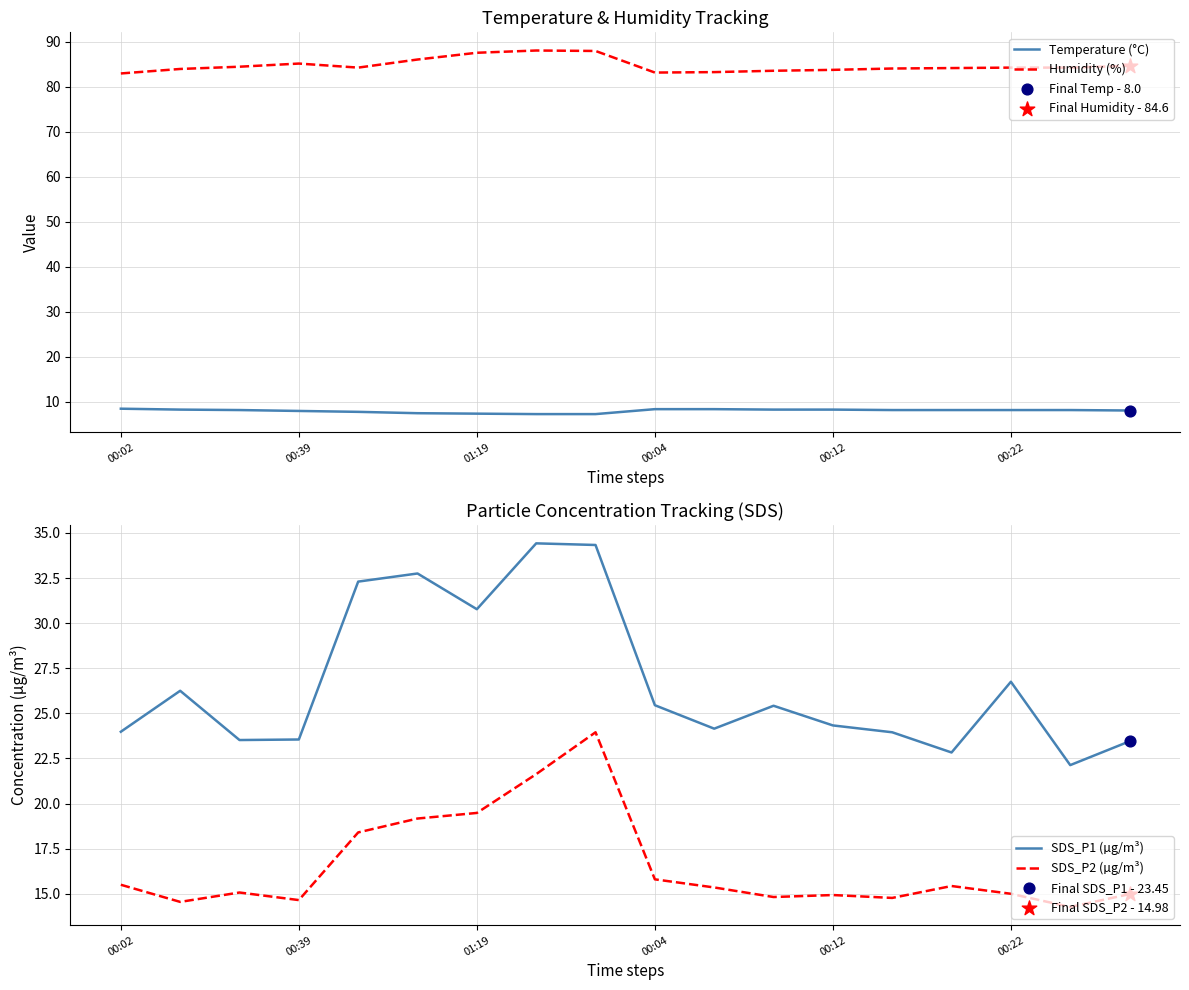

Which series reaches the maximum Y coordinate?

Humidity (%)